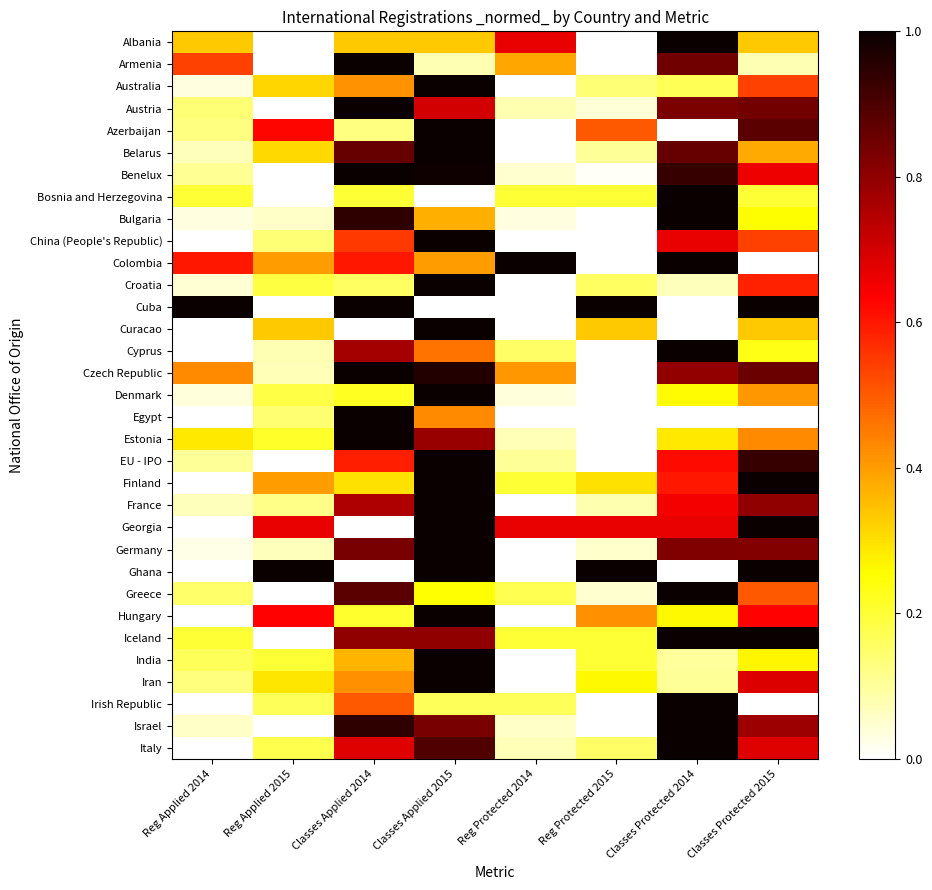

Between Classes Applied 2014 and Reg Applied 2015, which is larger?

Classes Applied 2014